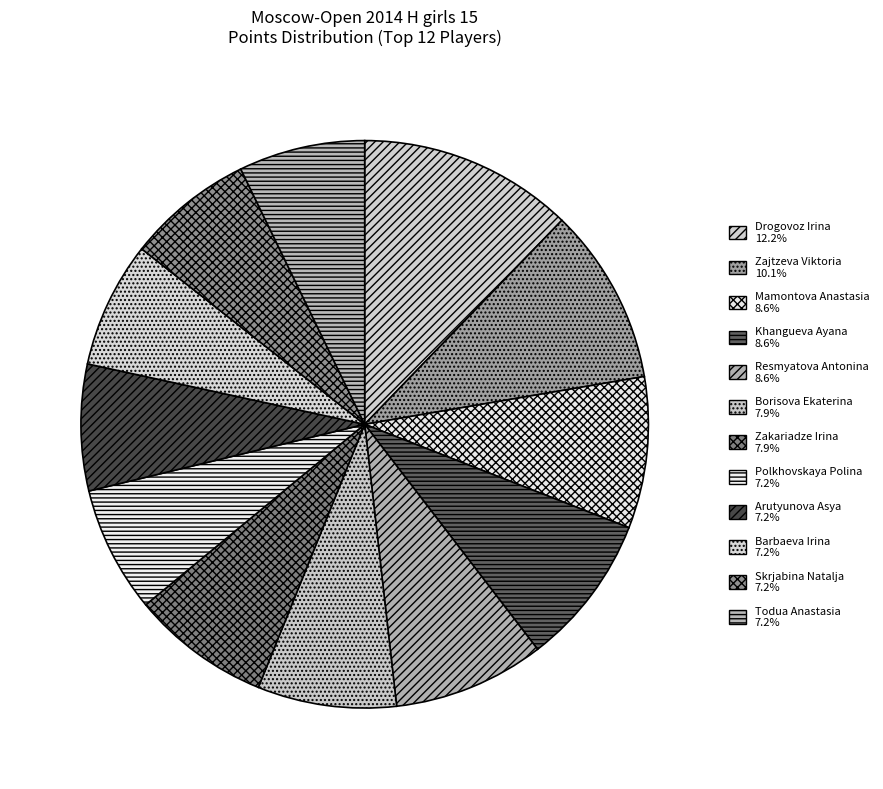

How many slices are in this pie chart?

12